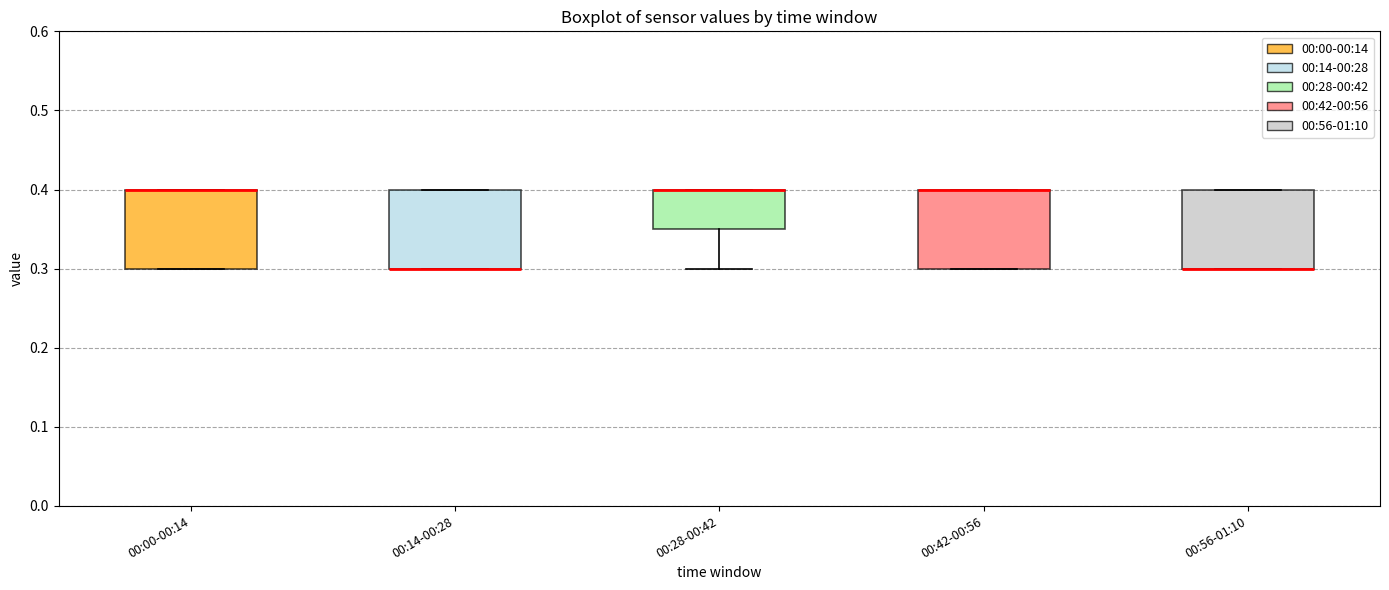

Where is the upper edge of the box for 00:14-00:28 on the y-axis? The values are not printed on the chart, so give them approximately, as read against the axis.

0.40